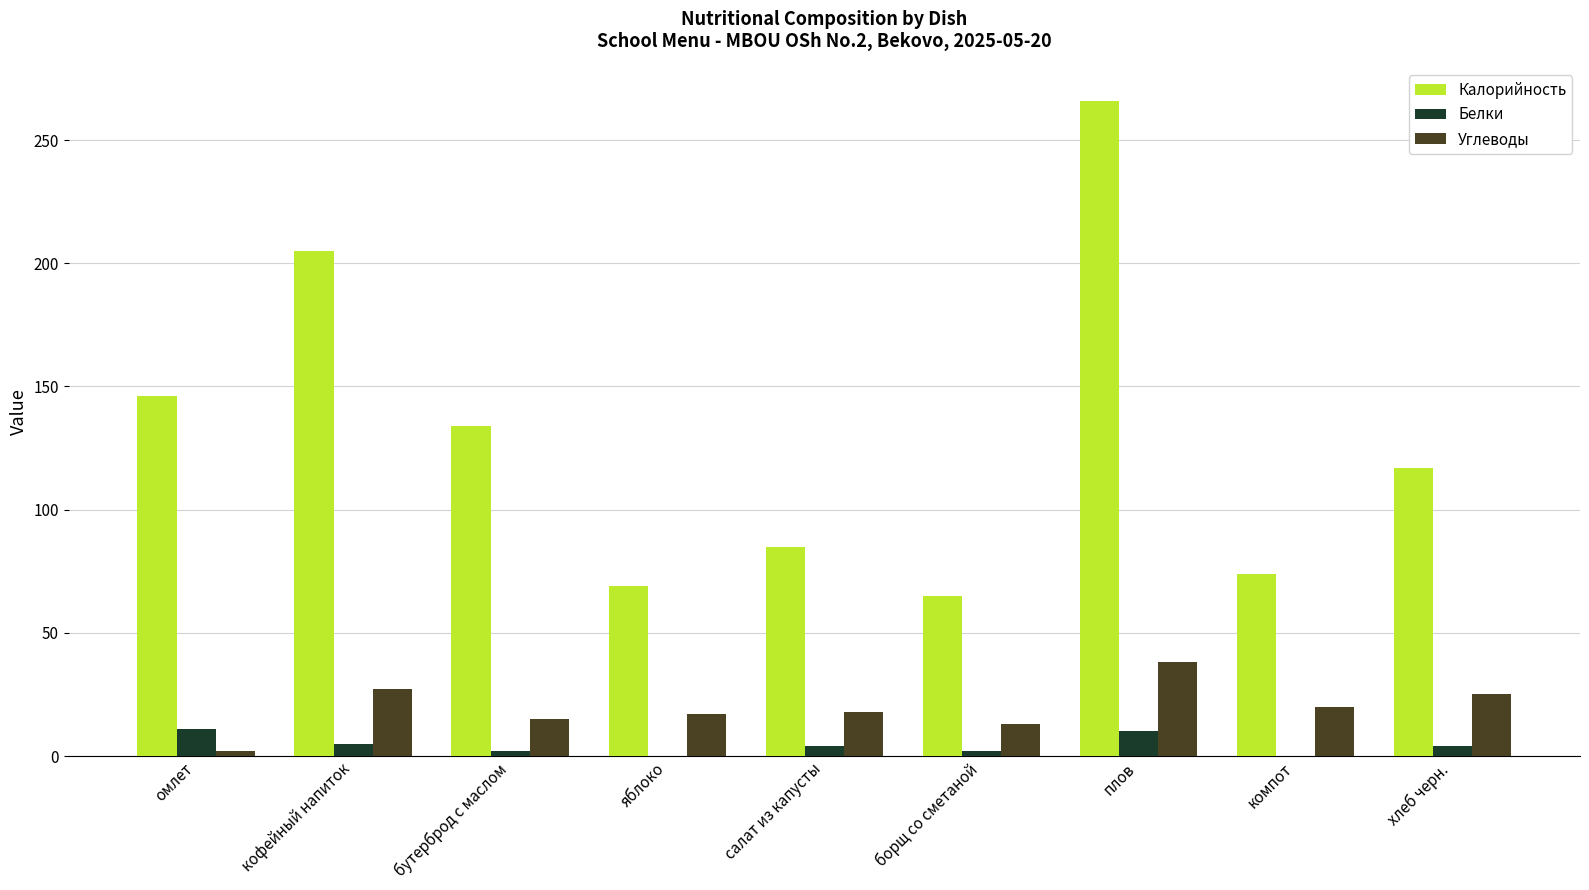

Between кофейный напиток and плов, which series saw the biggest shift?

Калорийность